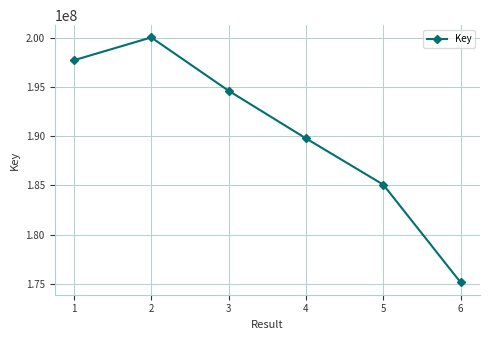

The value at 2 is 110207979. True or false?

False